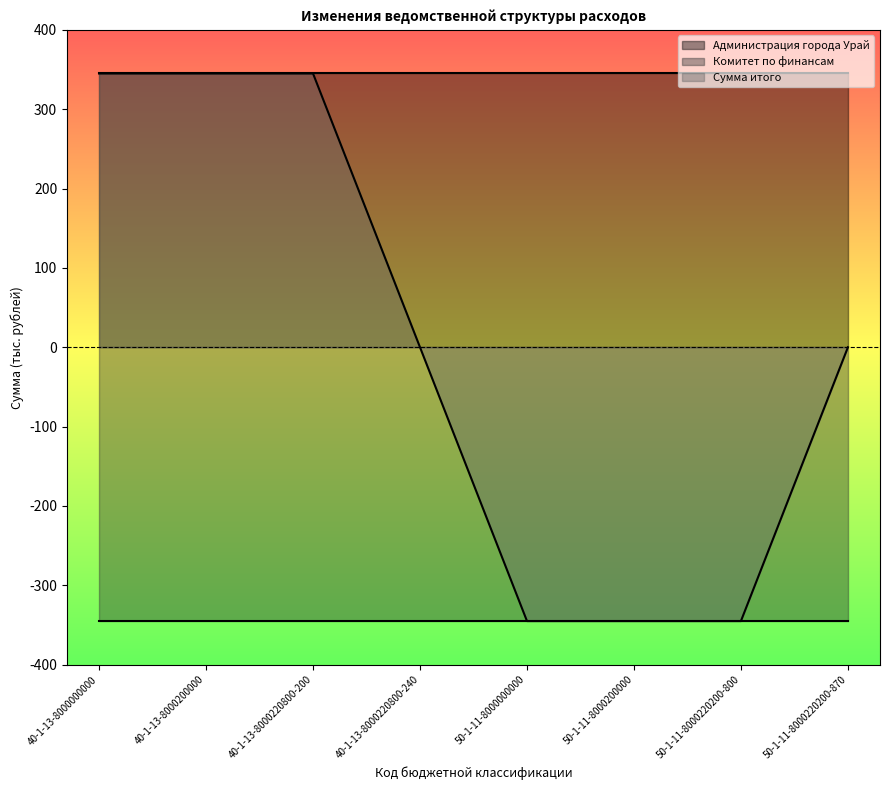

At which label does Администрация города Урай reach its peak?

40-1-13-8000000000